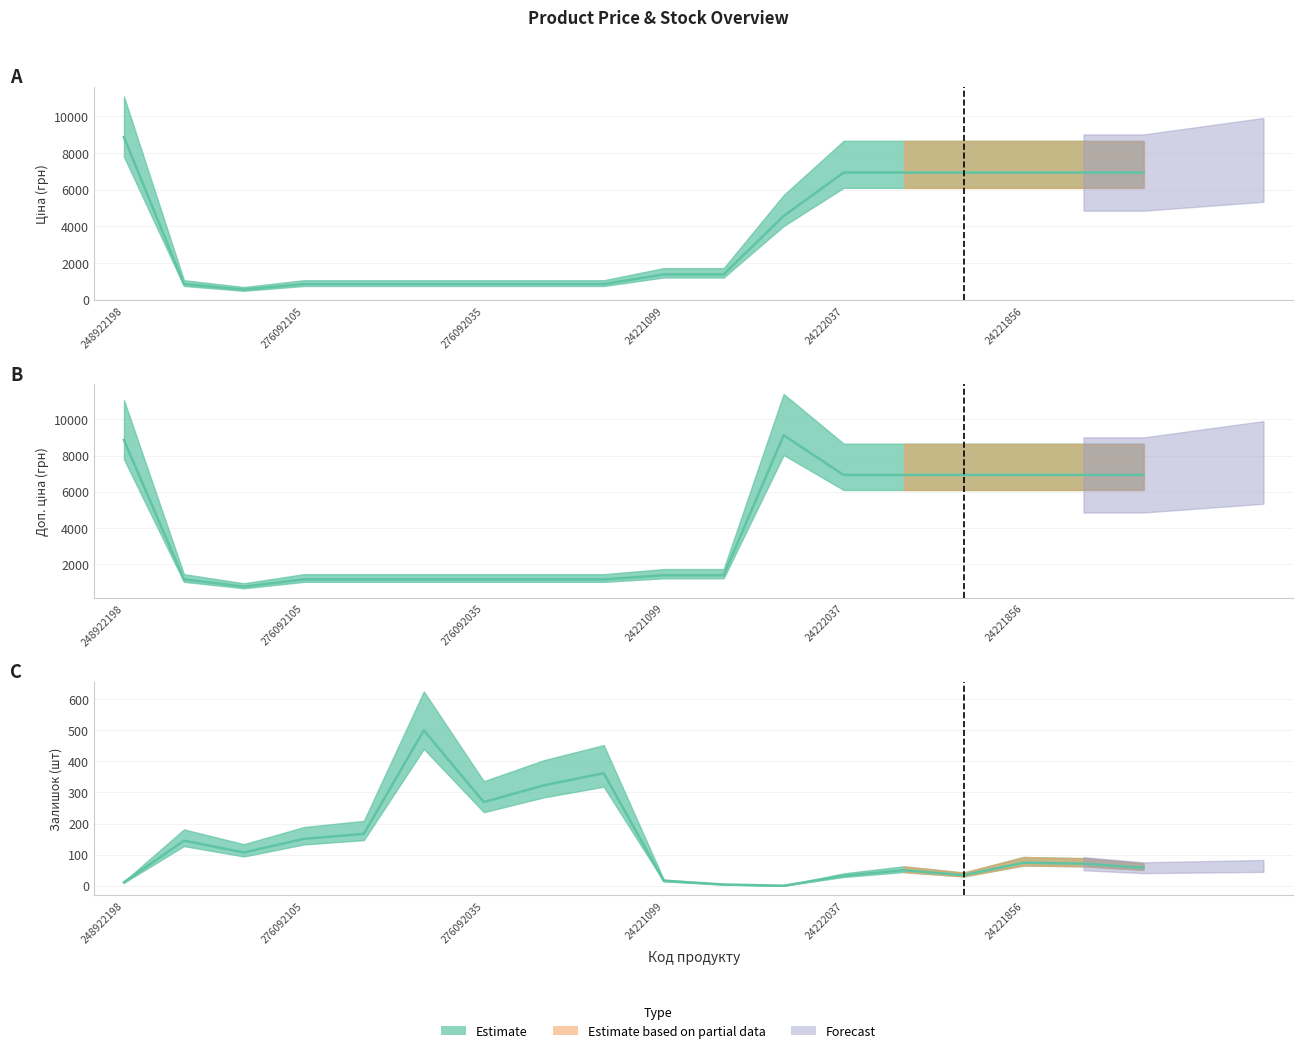

How many values in the Ціна series are below 1375?

8